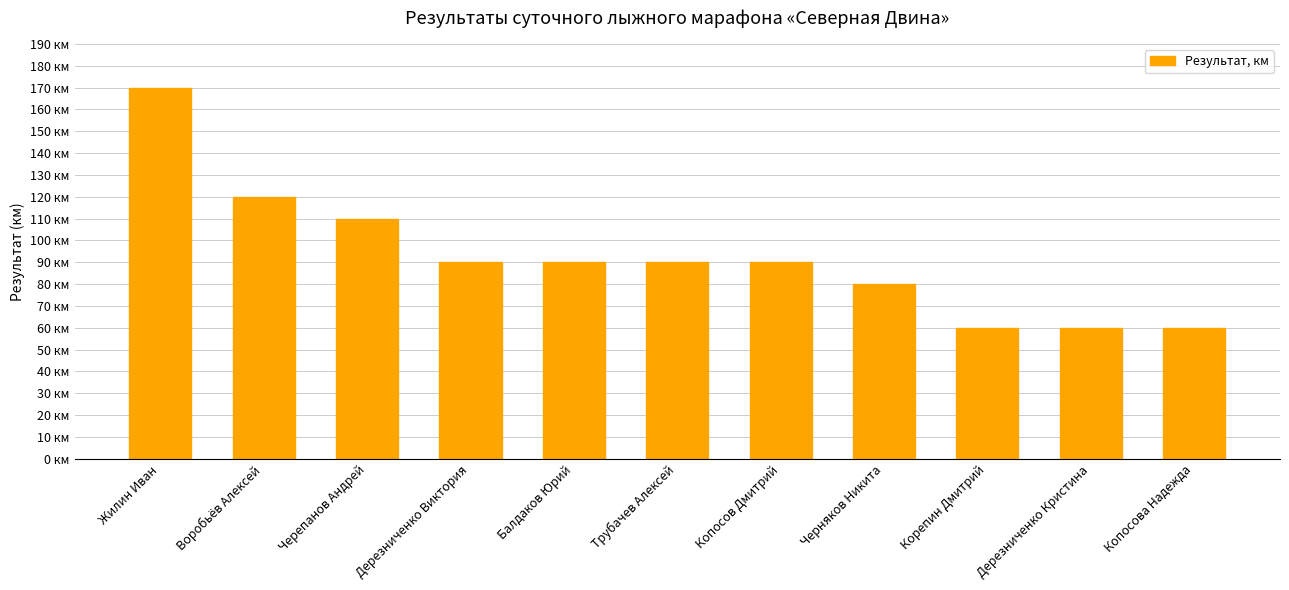

What is the ratio of the value at Корепин Дмитрий to the value at Черепанов Андрей?

0.5